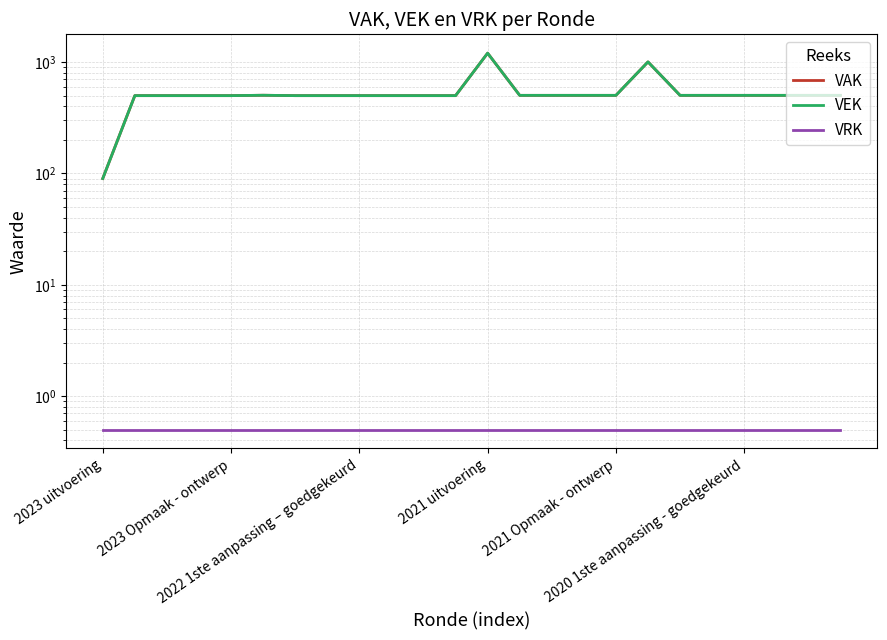

What is the value of the VEK point at the 16th from the left?

503.0